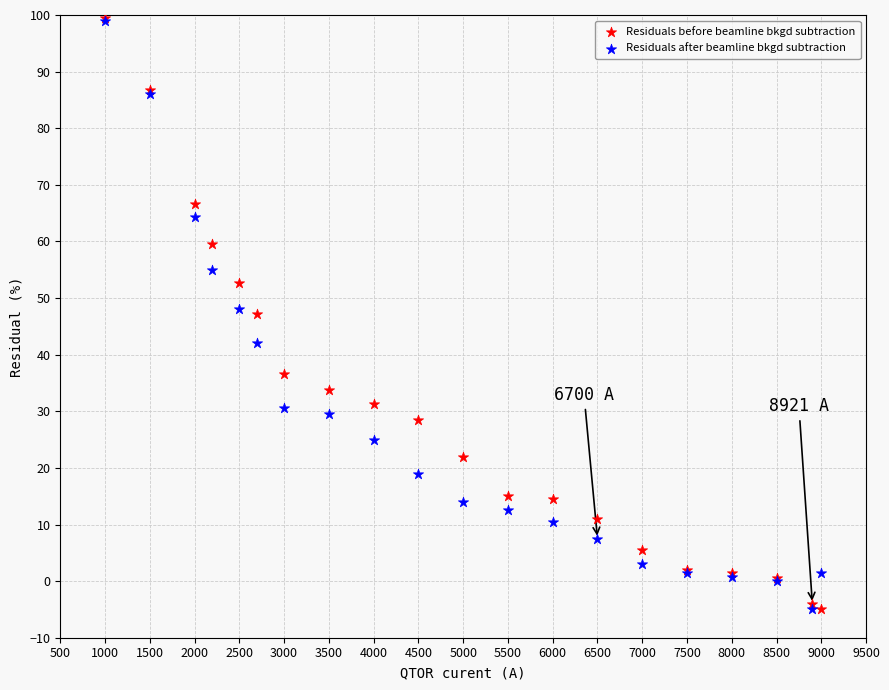

What are all the series names shown in the legend?

Residuals before beamline bkgd subtraction, Residuals after beamline bkgd subtraction